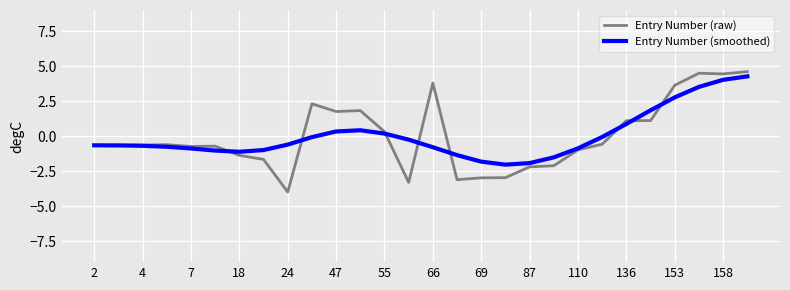

List the series in order of their peak value, lowest first.

Entry Number (smoothed), Entry Number (raw)